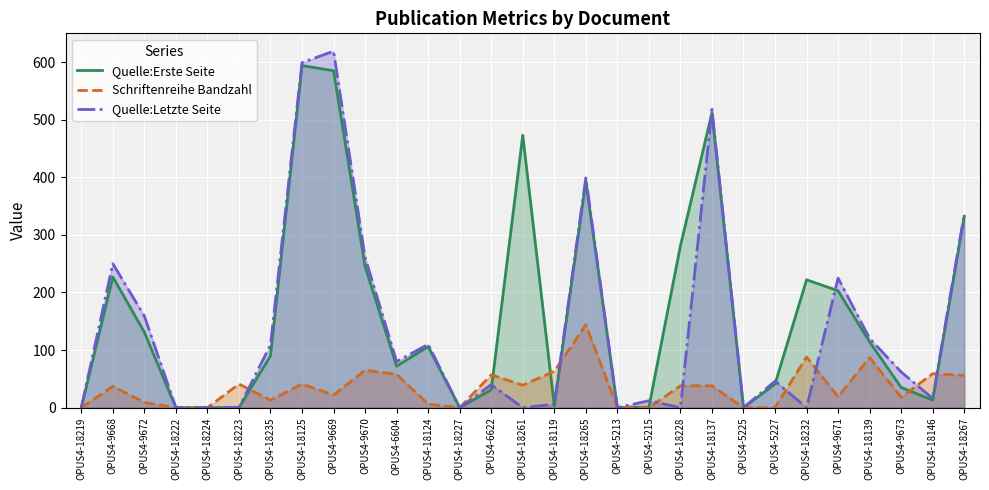

True or false: Quelle:Erste Seite has more than 0 interior local peaks.

True